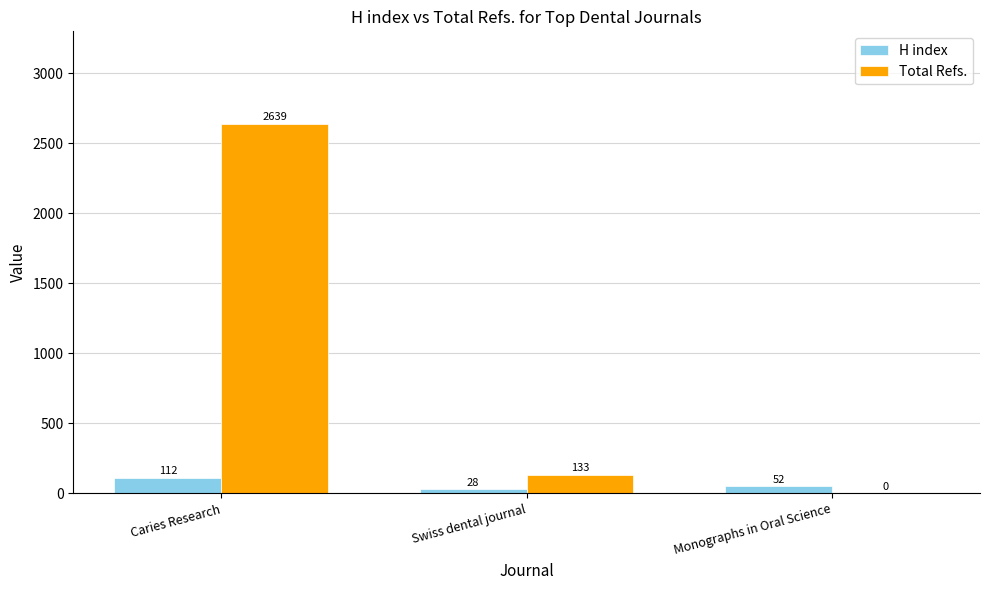

Read the H index value at Monographs in Oral Science.

52